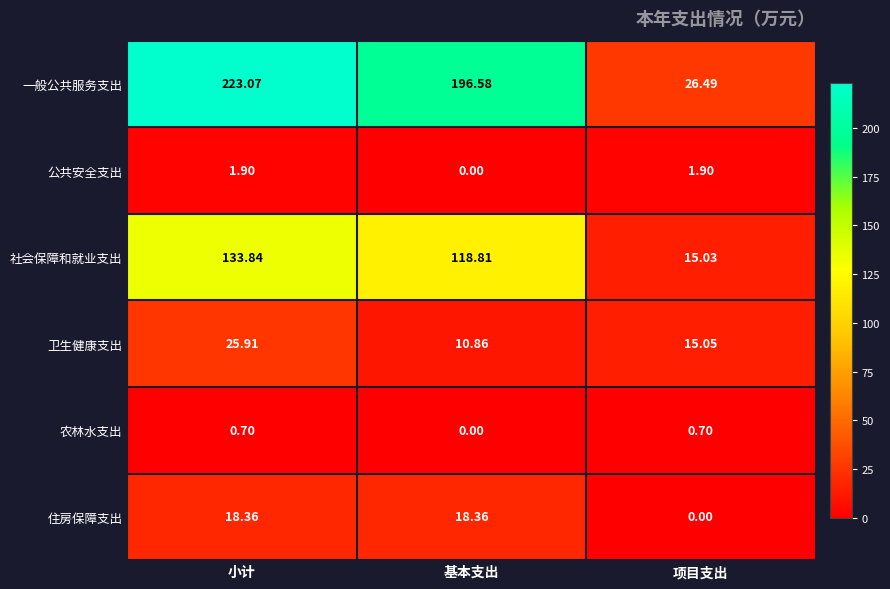

Which series changed the most between 基本支出 and 项目支出?

一般公共服务支出